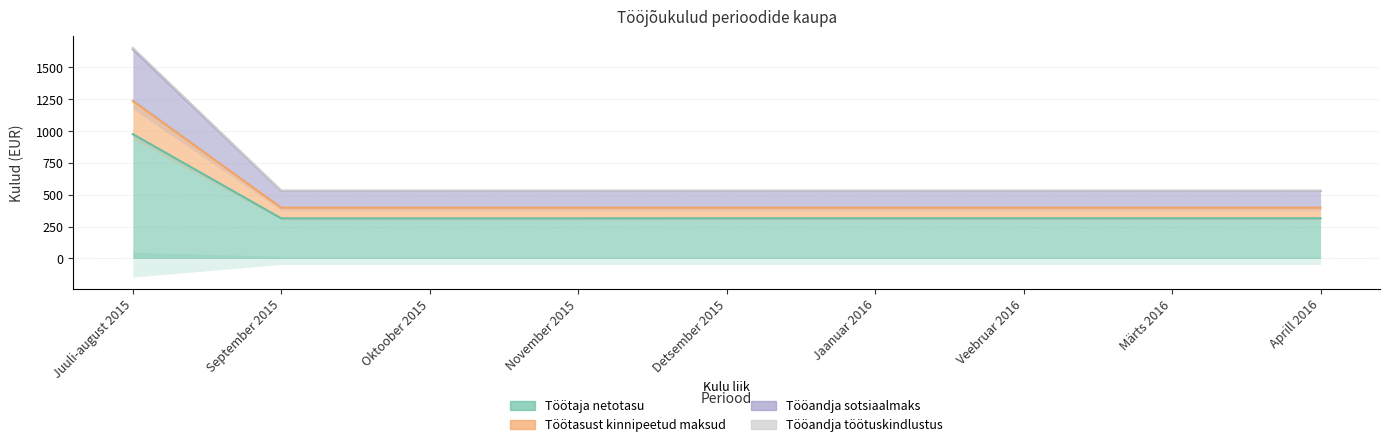

At which category is the sum across all series the highest?

Juuli-august 2015